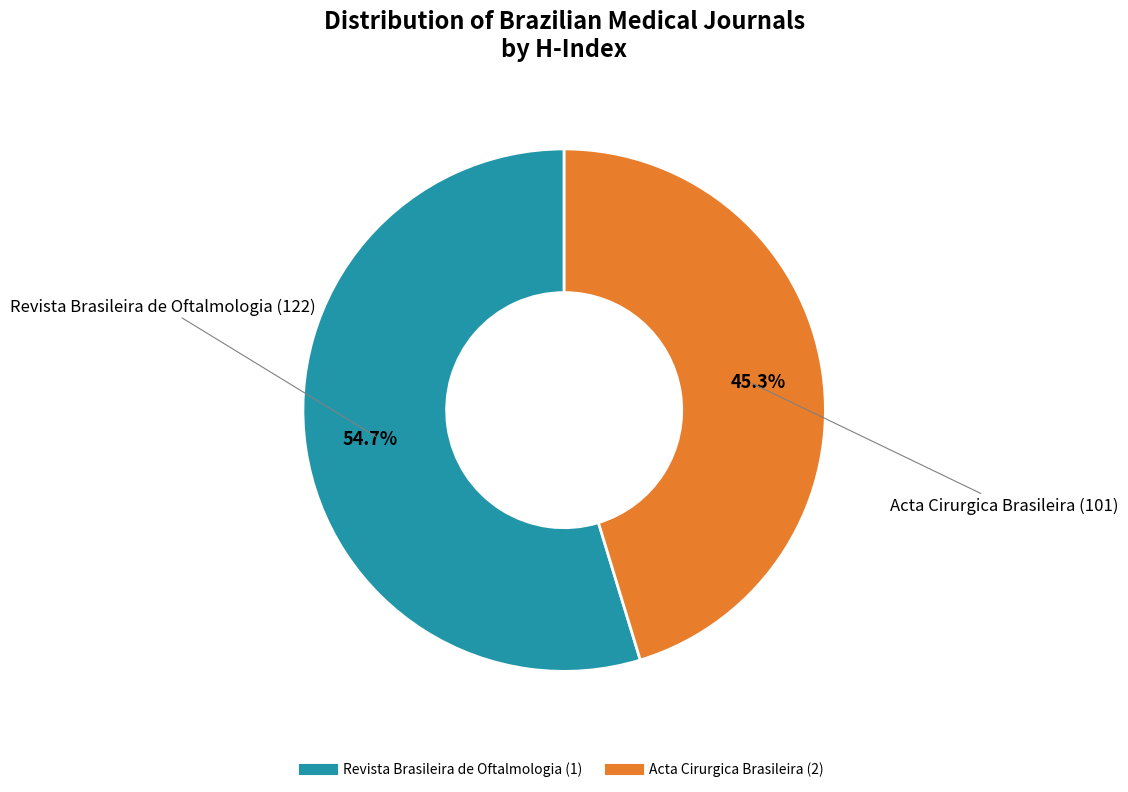

To the nearest percent, what is the difference between the largest and smallest slice percentages?

9%